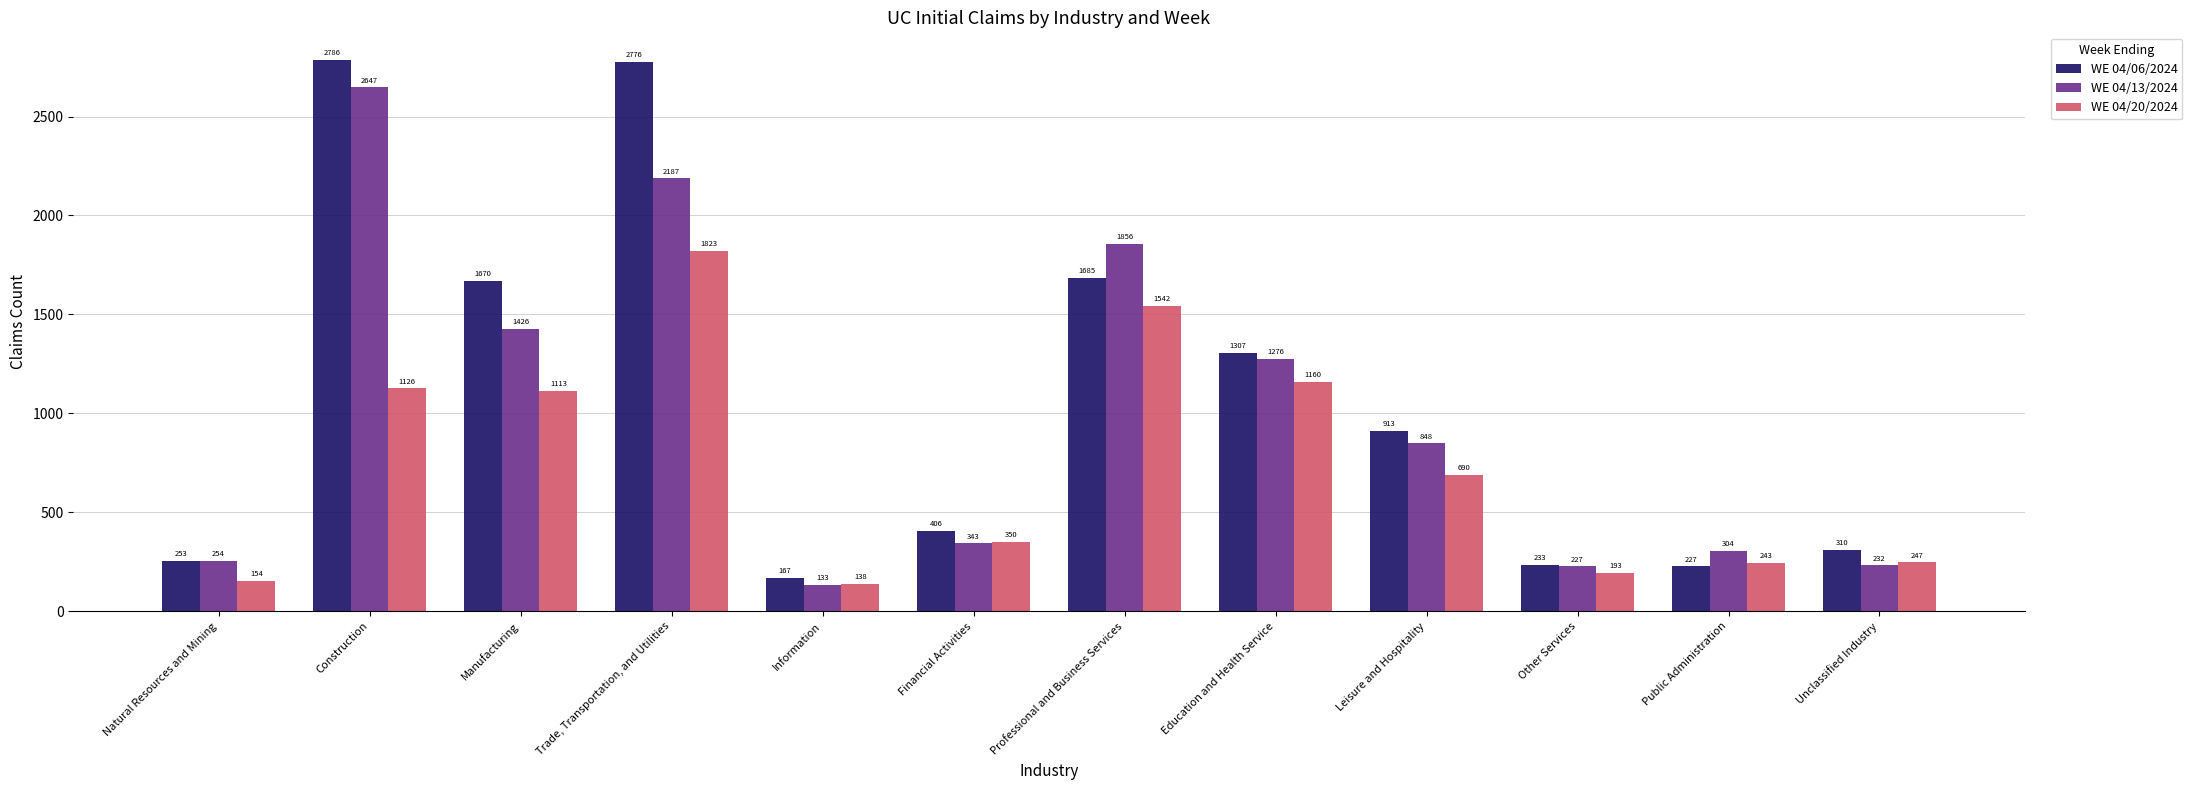

How many distinct data groups are displayed?

3